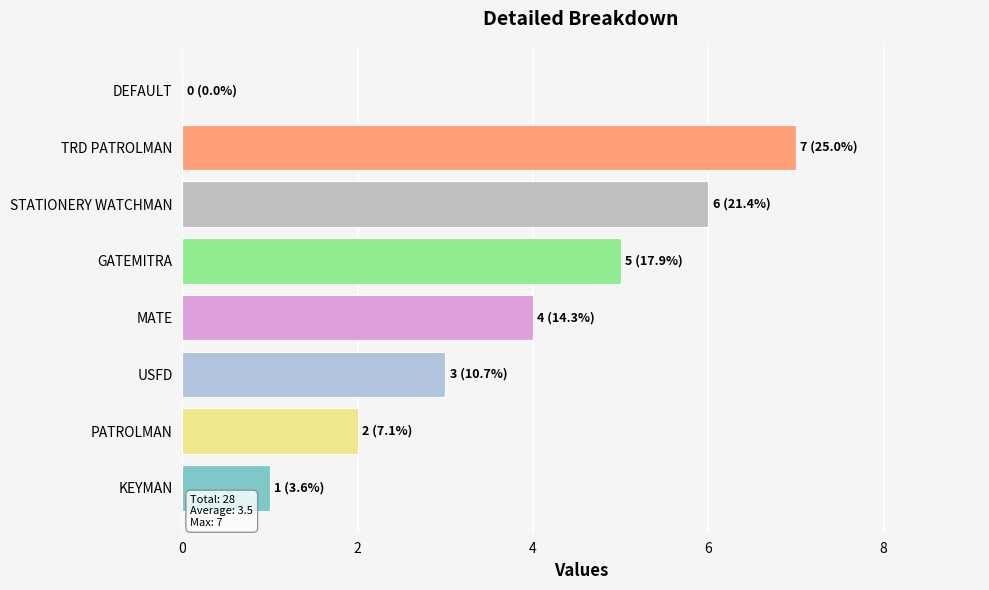

What is the sum of all values?

28